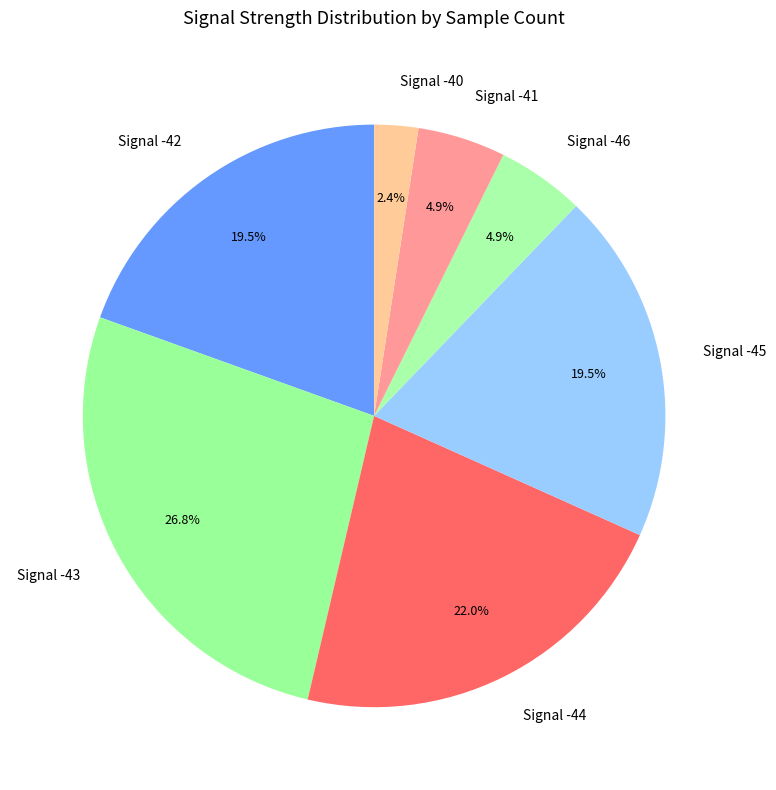

To the nearest percent, what is the average slice percentage?

14%